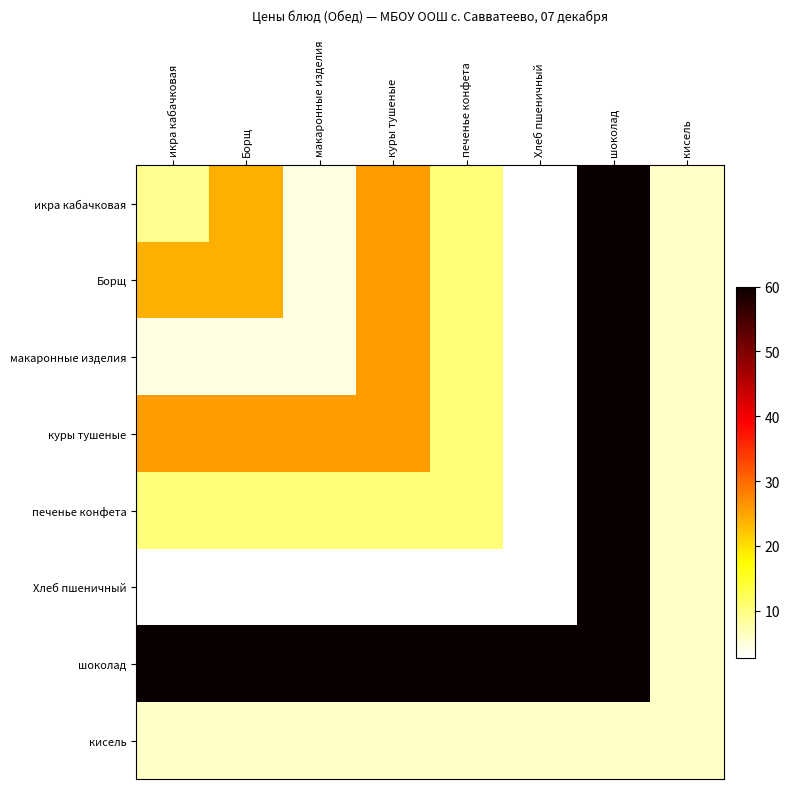

Reading left to right, list all the values displayed in this chart.

икра кабачковая: икра кабачковая=9.1	Борщ=24.0	макаронные изделия=4.5	куры тушеные=25.6	печенье конфета=10.4	Хлеб пшеничный=2.8	шоколад=60.0	кисель=6.0
Борщ: икра кабачковая=24.0	Борщ=24.0	макаронные изделия=4.5	куры тушеные=25.6	печенье конфета=10.4	Хлеб пшеничный=2.8	шоколад=60.0	кисель=6.0
макаронные изделия: икра кабачковая=4.5	Борщ=4.5	макаронные изделия=4.5	куры тушеные=25.6	печенье конфета=10.4	Хлеб пшеничный=2.8	шоколад=60.0	кисель=6.0
куры тушеные: икра кабачковая=25.6	Борщ=25.6	макаронные изделия=25.6	куры тушеные=25.6	печенье конфета=10.4	Хлеб пшеничный=2.8	шоколад=60.0	кисель=6.0
печенье конфета: икра кабачковая=10.4	Борщ=10.4	макаронные изделия=10.4	куры тушеные=10.4	печенье конфета=10.4	Хлеб пшеничный=2.8	шоколад=60.0	кисель=6.0
Хлеб пшеничный: икра кабачковая=2.8	Борщ=2.8	макаронные изделия=2.8	куры тушеные=2.8	печенье конфета=2.8	Хлеб пшеничный=2.8	шоколад=60.0	кисель=6.0
шоколад: икра кабачковая=60.0	Борщ=60.0	макаронные изделия=60.0	куры тушеные=60.0	печенье конфета=60.0	Хлеб пшеничный=60.0	шоколад=60.0	кисель=6.0
кисель: икра кабачковая=6.0	Борщ=6.0	макаронные изделия=6.0	куры тушеные=6.0	печенье конфета=6.0	Хлеб пшеничный=6.0	шоколад=6.0	кисель=6.0